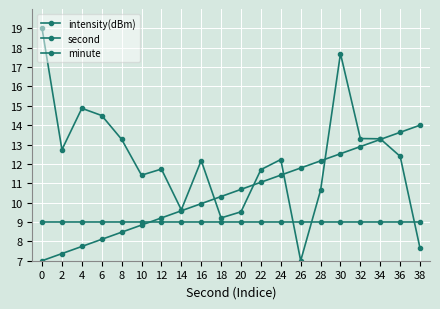

How many lines are shown in the chart?

3